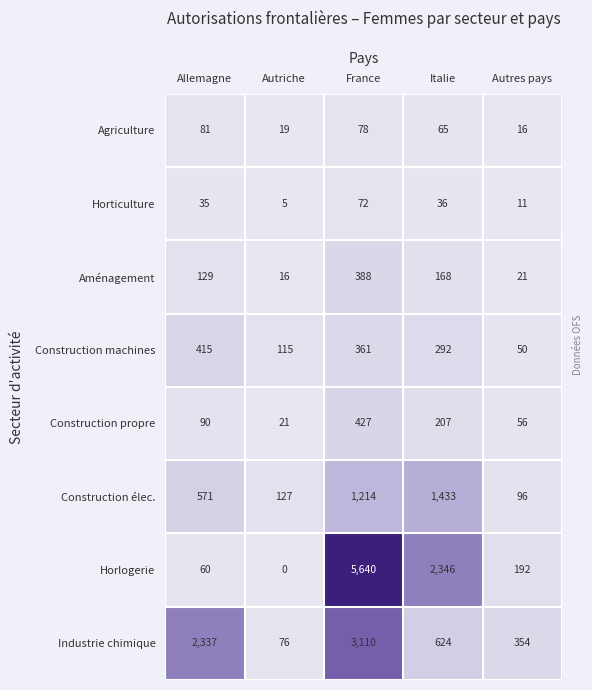

What is the total value across all series at Autres pays?

796